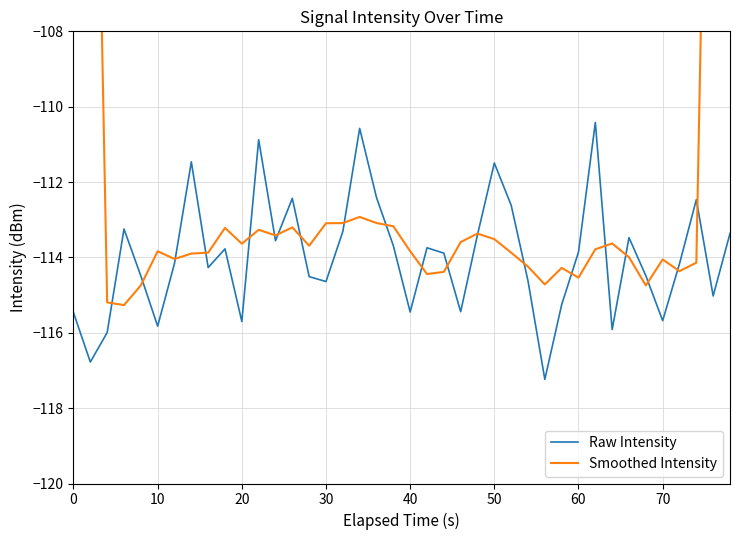

Is it true that Raw Intensity equals -199.9 at 60?

False